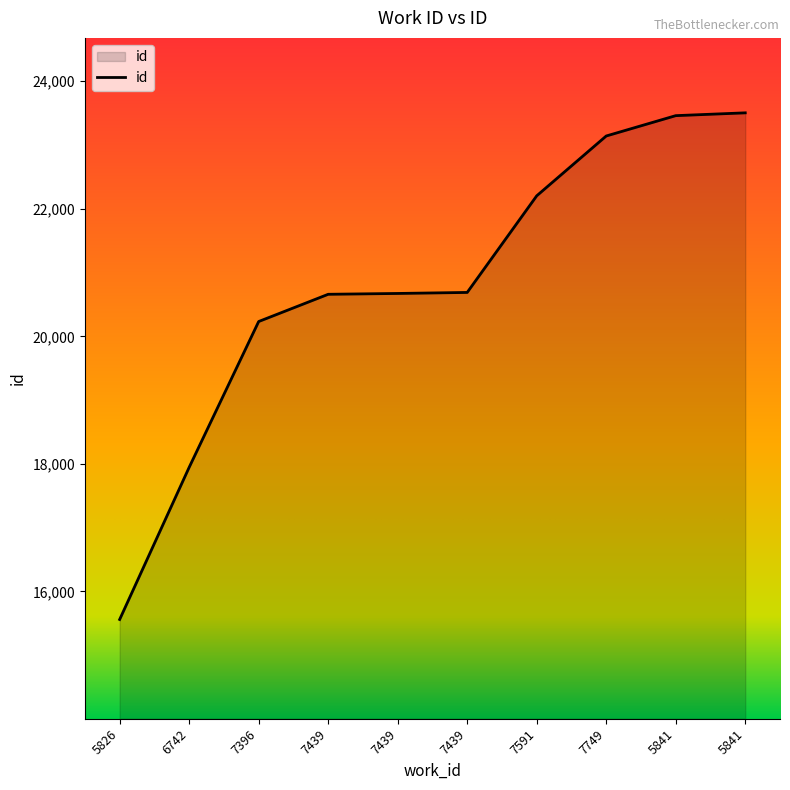

The chart shows a value of 15561 at 5826. True or false?

True